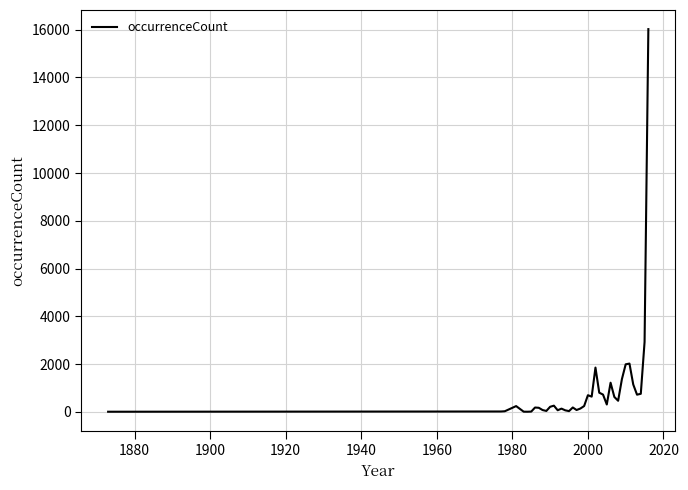

Is this an area chart (filled region under the line)?

No